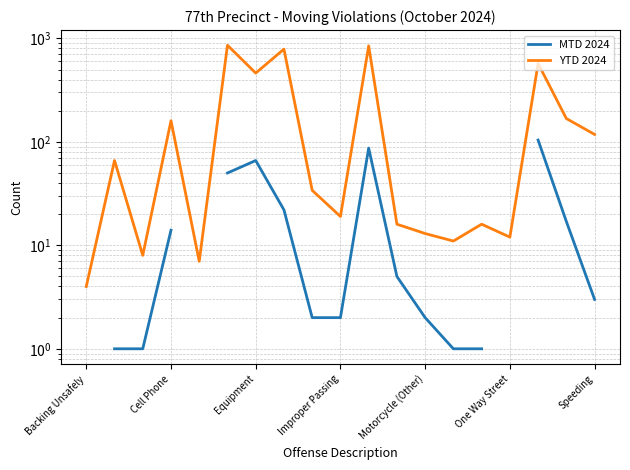

What is the maximum value shown in the chart?

858.0